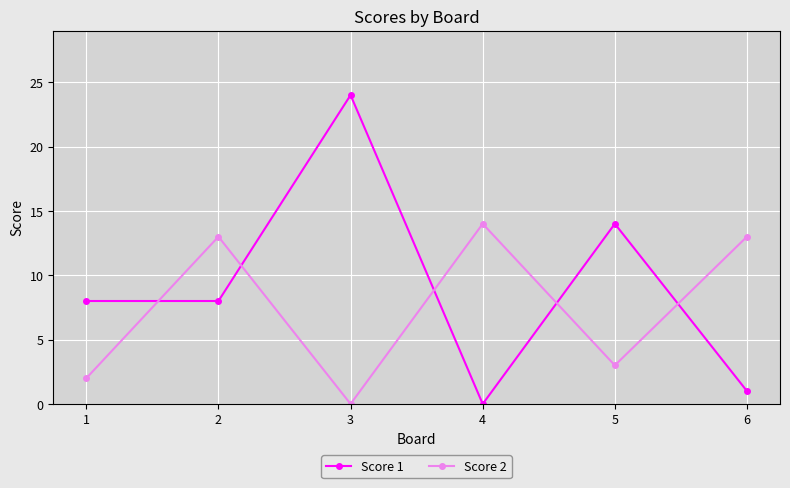

How many values in the Score 2 series are below 13?

3